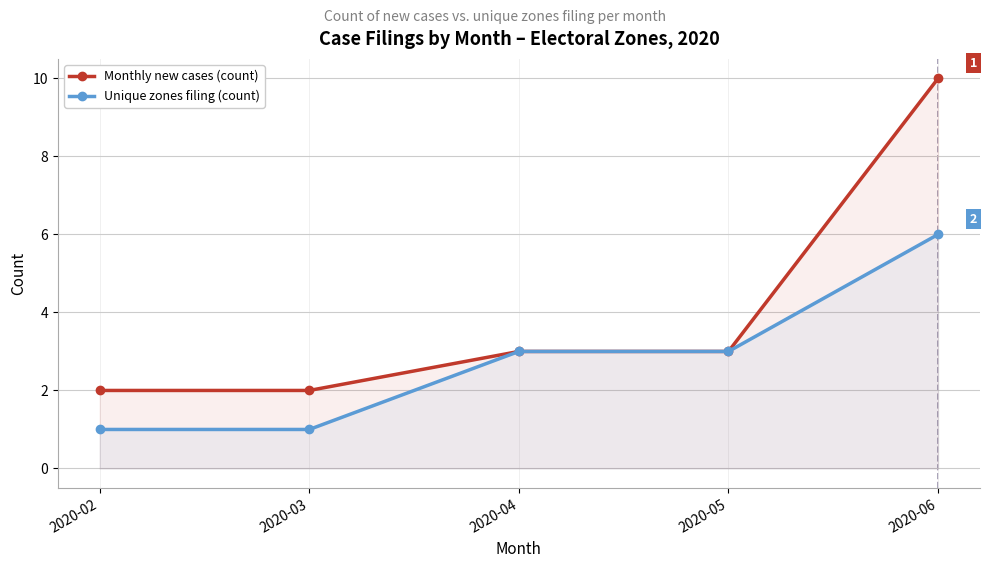

How many distinct data groups are displayed?

2